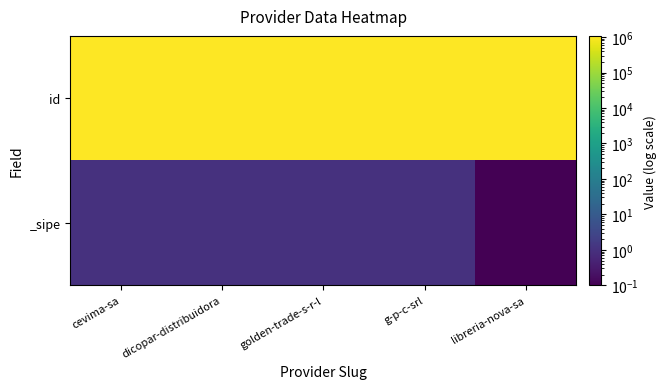

What is the minimum value shown in the chart?

0.1